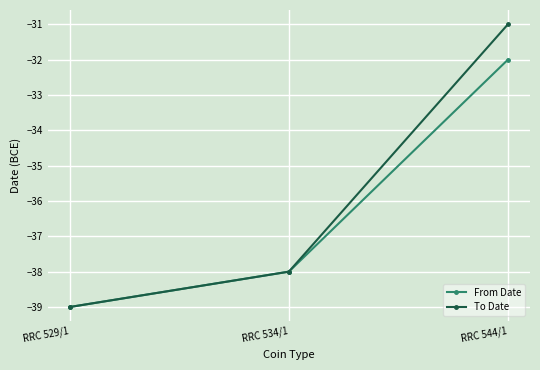

At which category is the sum across all series the highest?

RRC 544/1